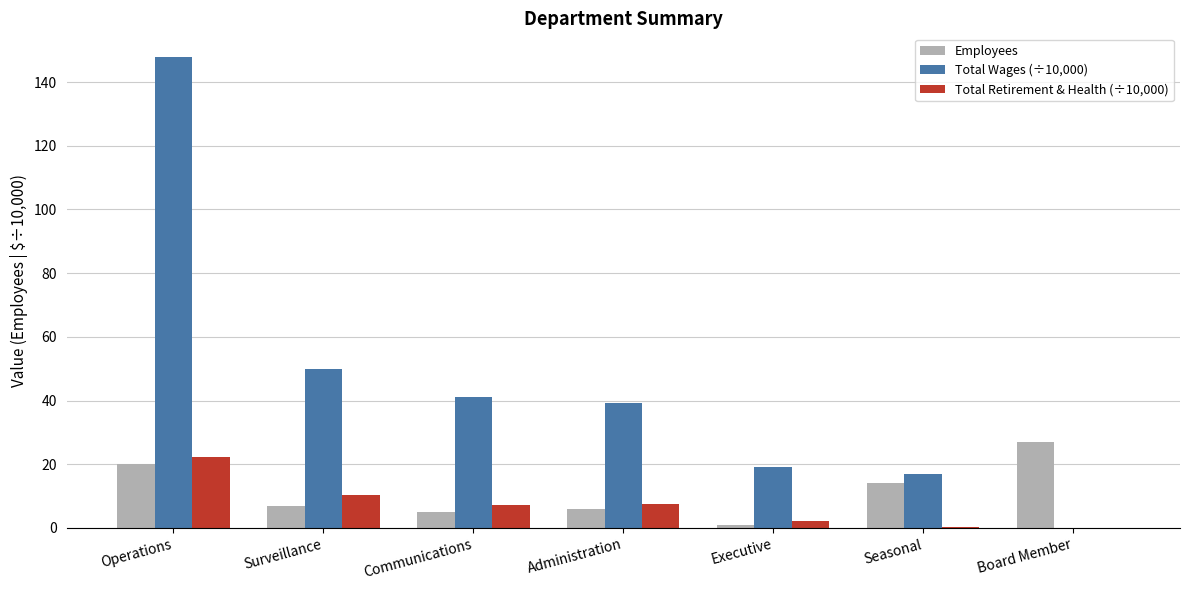

Where does the Total Wages (÷10,000) series first go above 39?

Operations